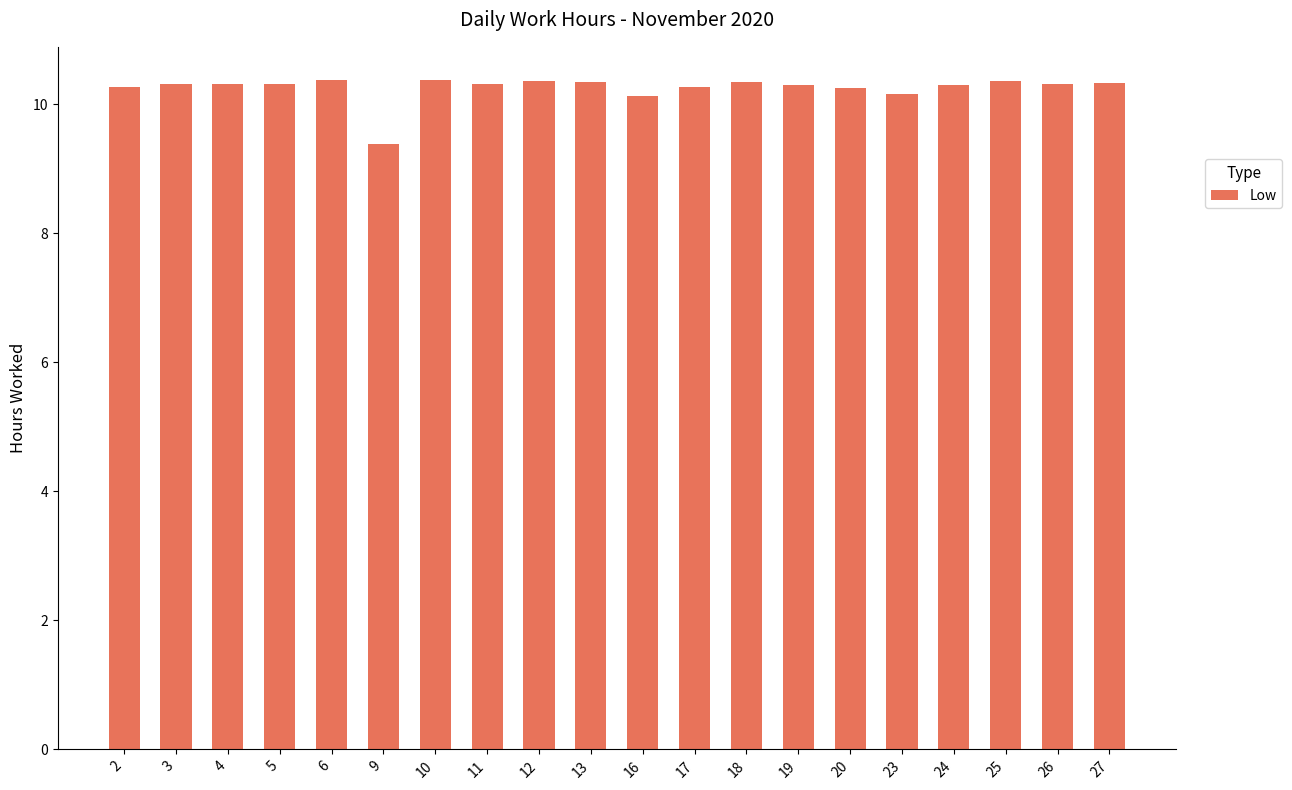

What is the maximum value shown in the chart?

10.4